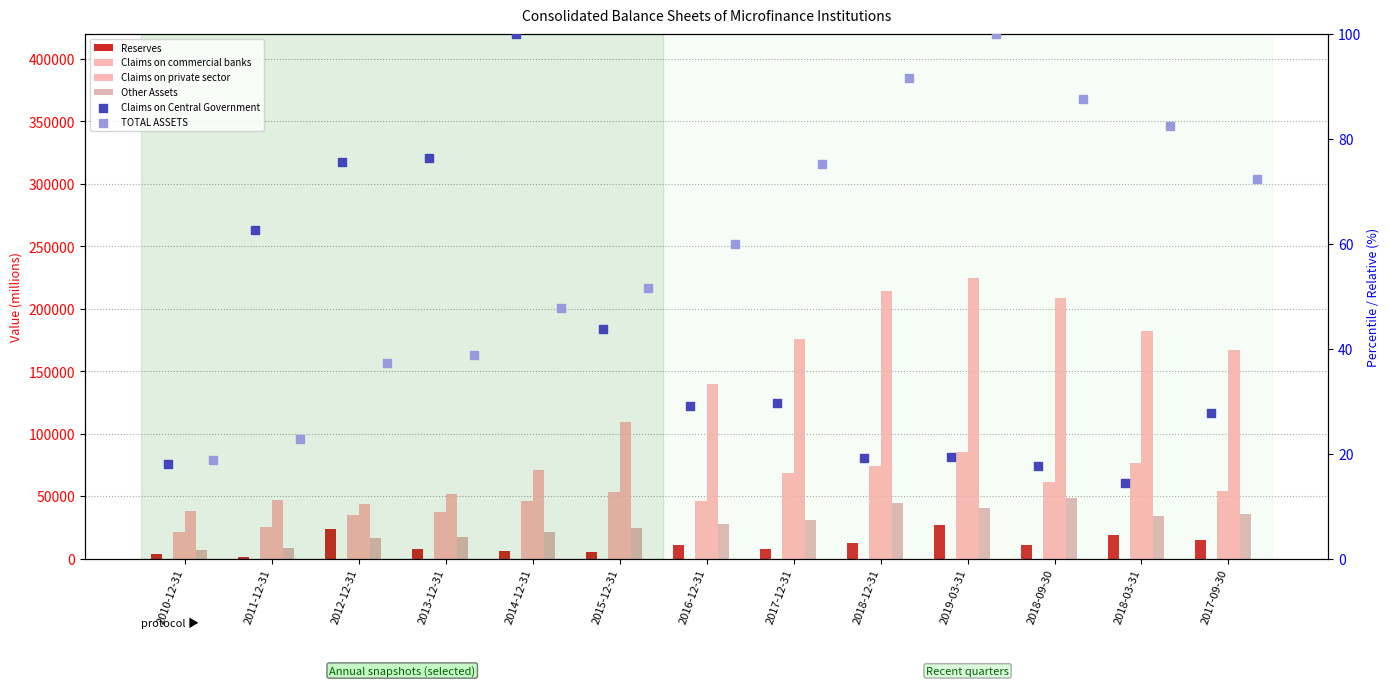

At which category is the sum across all series the highest?

2019-03-31